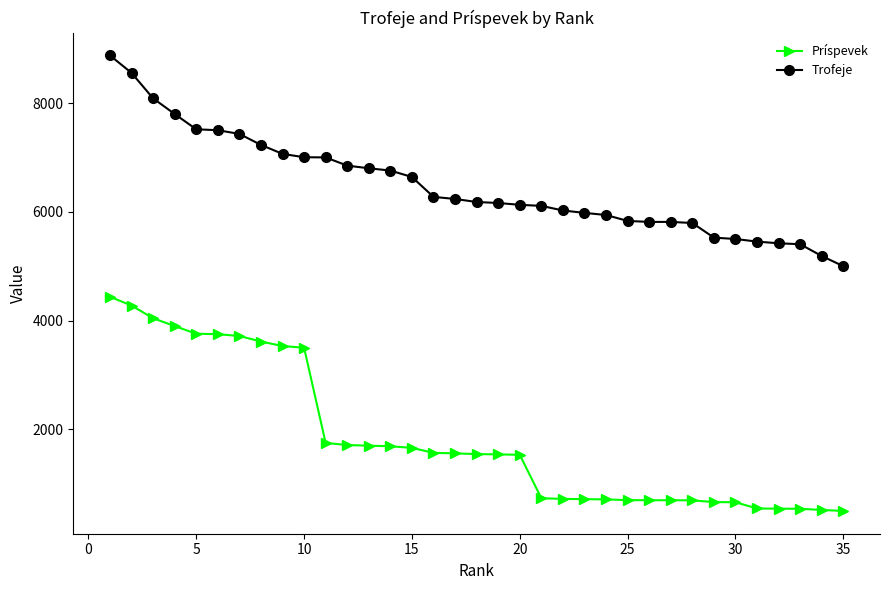

What is the difference between the maximum and minimum values in the Príspevek series?

3937